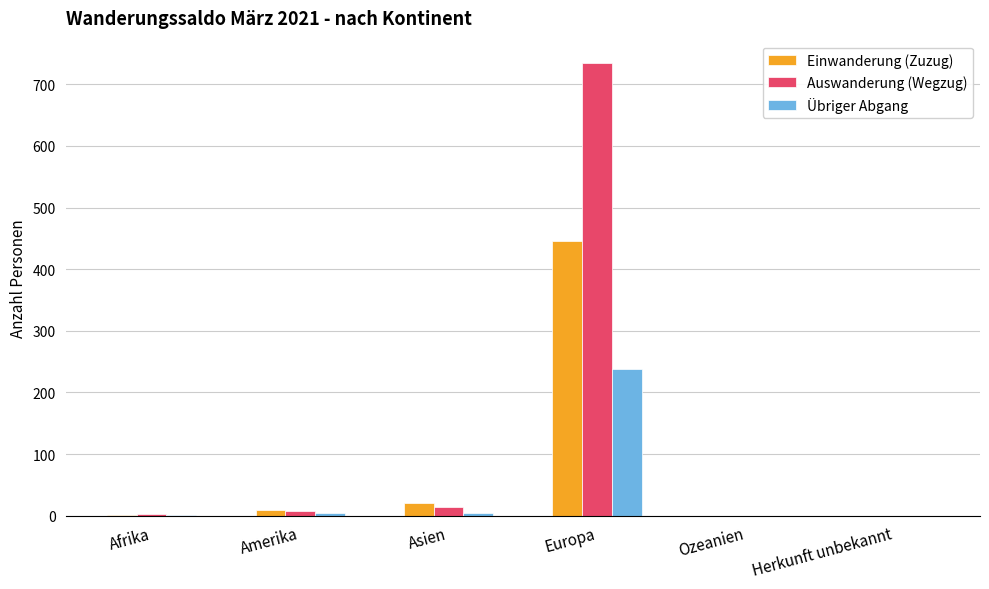

Which series has the widest spread of values?

Auswanderung (Wegzug)